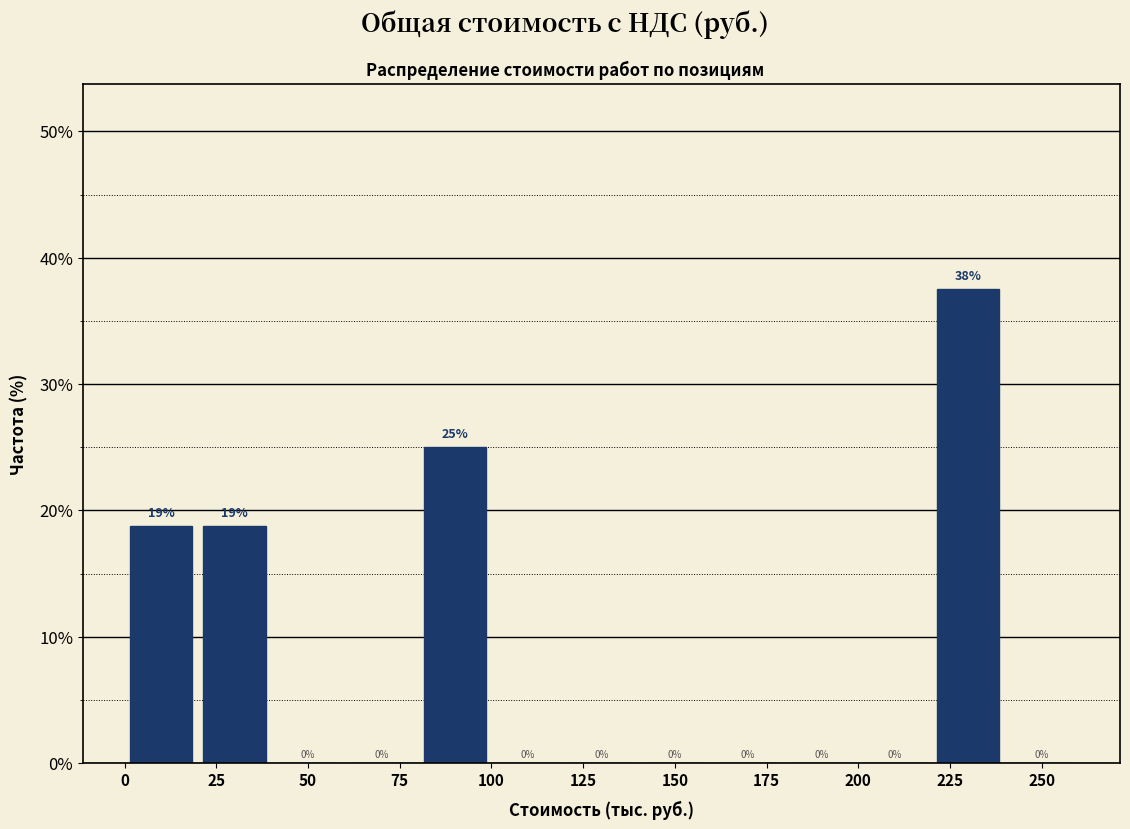

Over which range of the x-axis is the bar tallest?

220 to 240